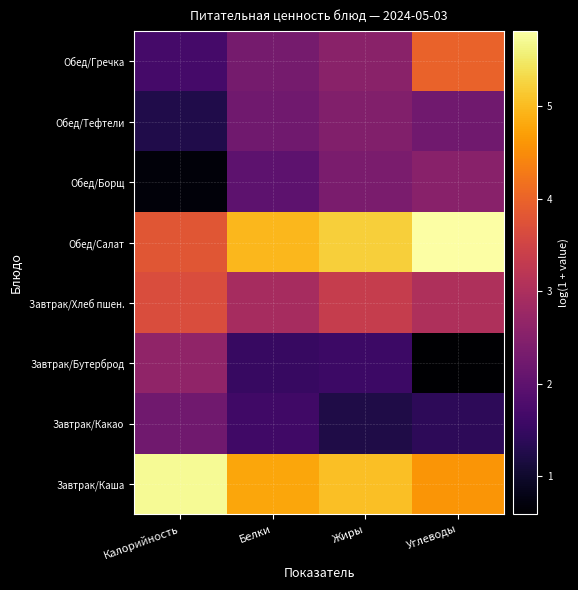

Reading right to left, what are all the values shown in this chart?

Завтрак/Каша: Углеводы=4.6	Жиры=5.1	Белки=4.8	Калорийность=5.7
Завтрак/Какао: Углеводы=1.4	Жиры=1.2	Белки=1.6	Калорийность=2.2
Завтрак/Бутерброд: Углеводы=0.6	Жиры=1.6	Белки=1.5	Калорийность=2.6
Завтрак/Хлеб пшен.: Углеводы=3.0	Жиры=3.4	Белки=2.9	Калорийность=3.7
Обед/Салат: Углеводы=5.8	Жиры=5.2	Белки=5.0	Калорийность=3.8
Обед/Борщ: Углеводы=2.5	Жиры=2.4	Белки=2.0	Калорийность=0.7
Обед/Тефтели: Углеводы=2.2	Жиры=2.4	Белки=2.2	Калорийность=1.2
Обед/Гречка: Углеводы=4.0	Жиры=2.6	Белки=2.3	Калорийность=1.7